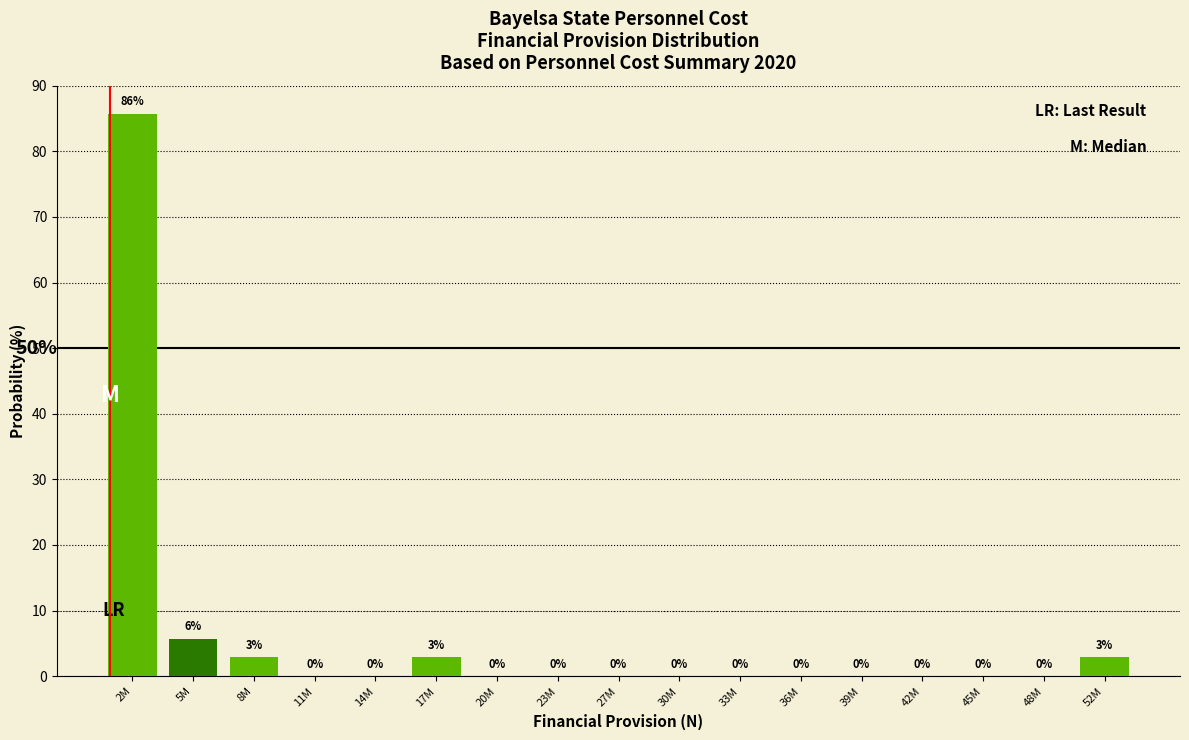

The value at 33M is 0.0. True or false?

True